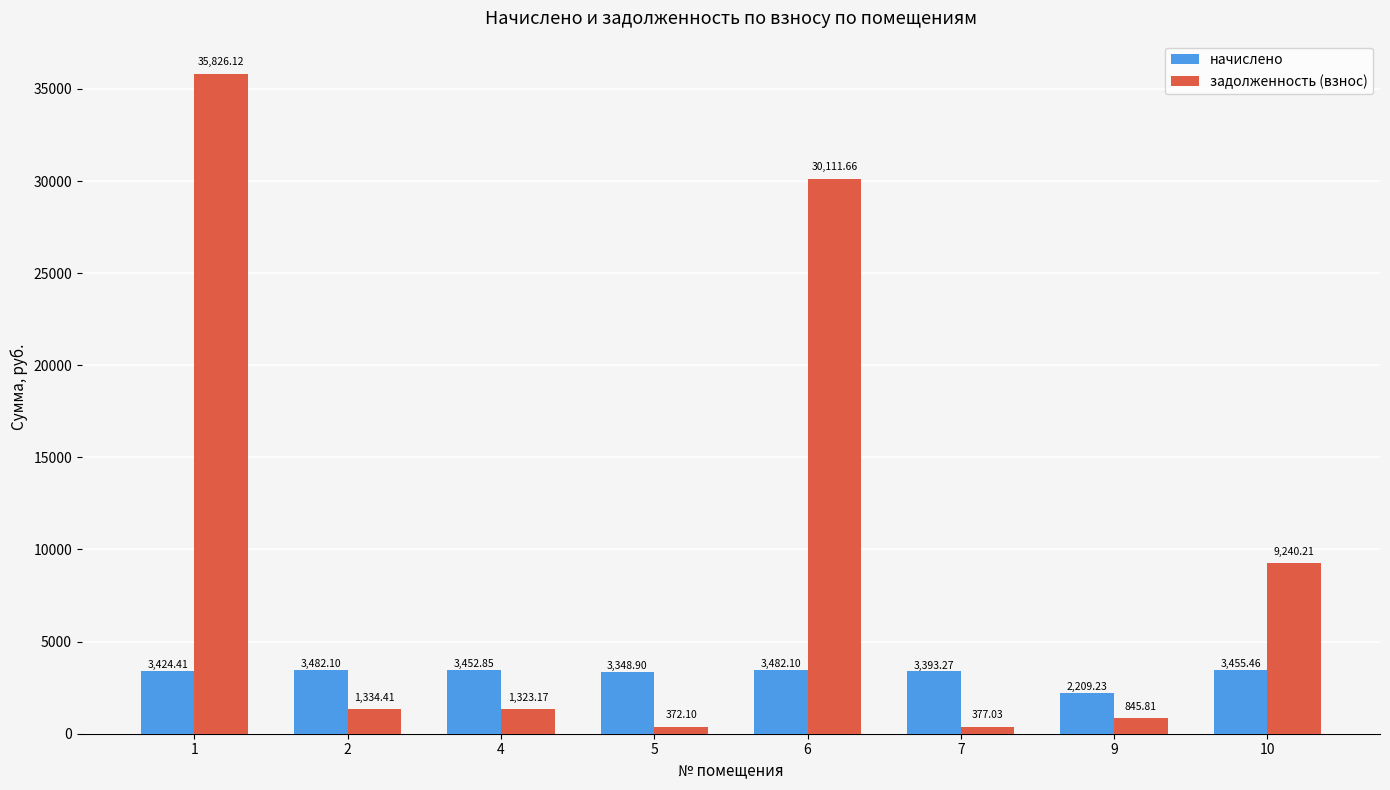

How many data points in задолженность (взнос) are less than 1334?

4